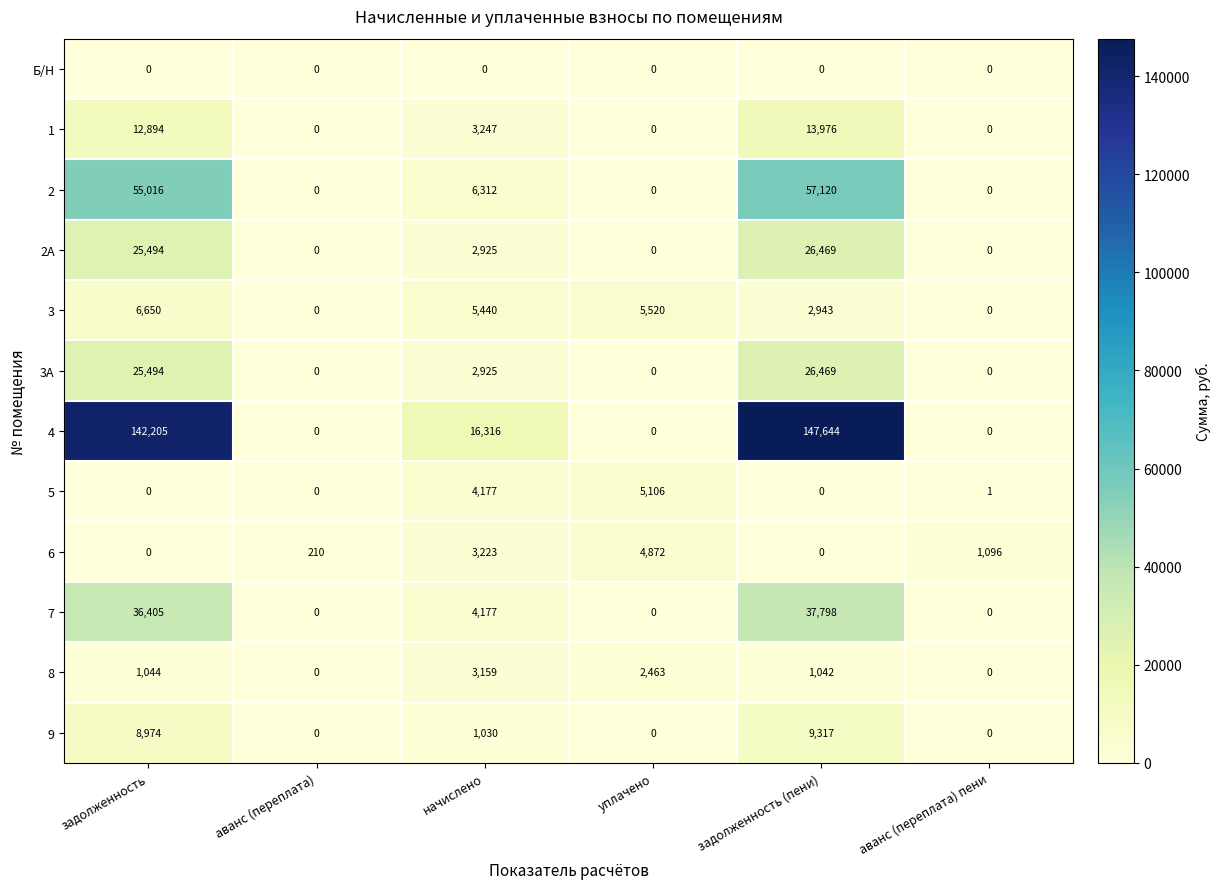

What is the total value across all series at задолженность (пени)?

322778